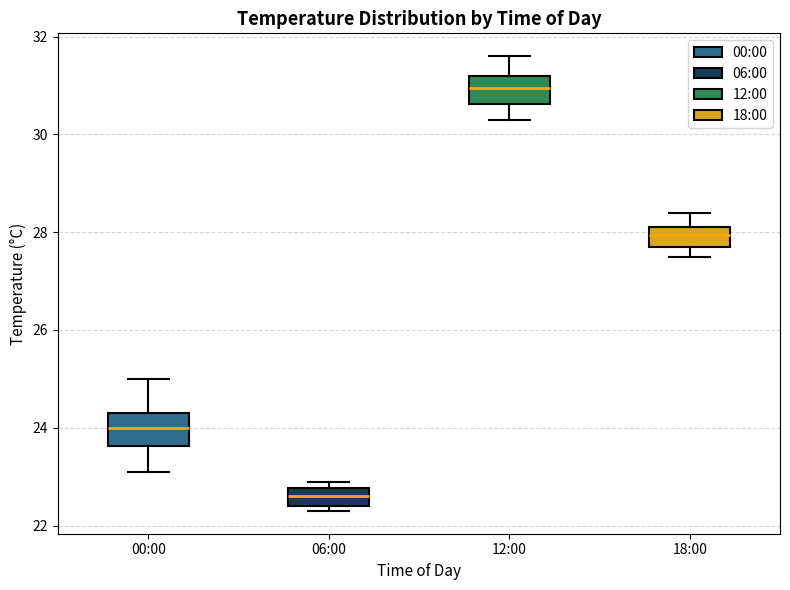

Which box has the highest median line?

12:00